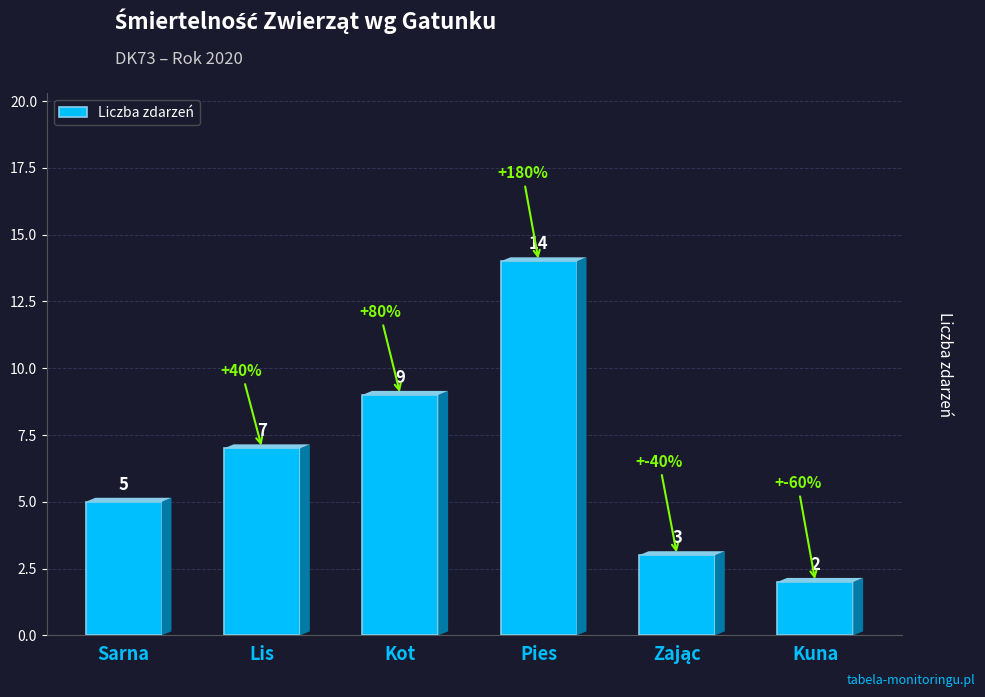

What is the ratio of the value at Kot to the value at Sarna?

1.8